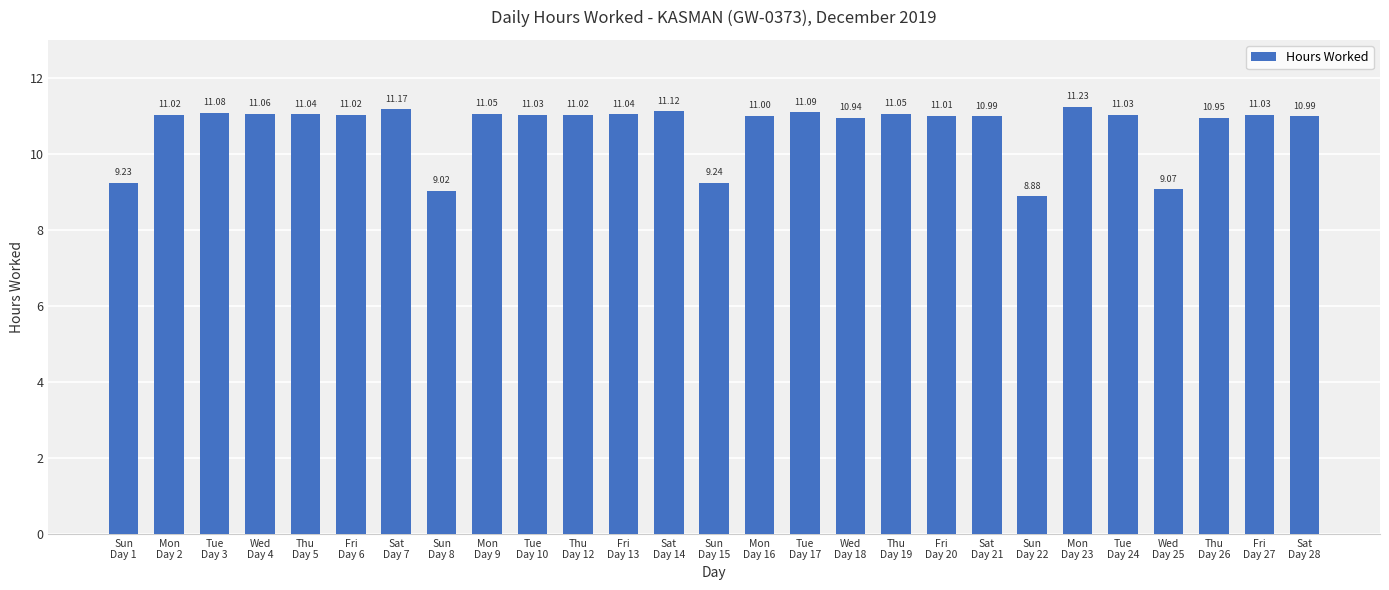

What is the ratio of the value at Sun
Day 15 to the value at Sat
Day 28?

0.8